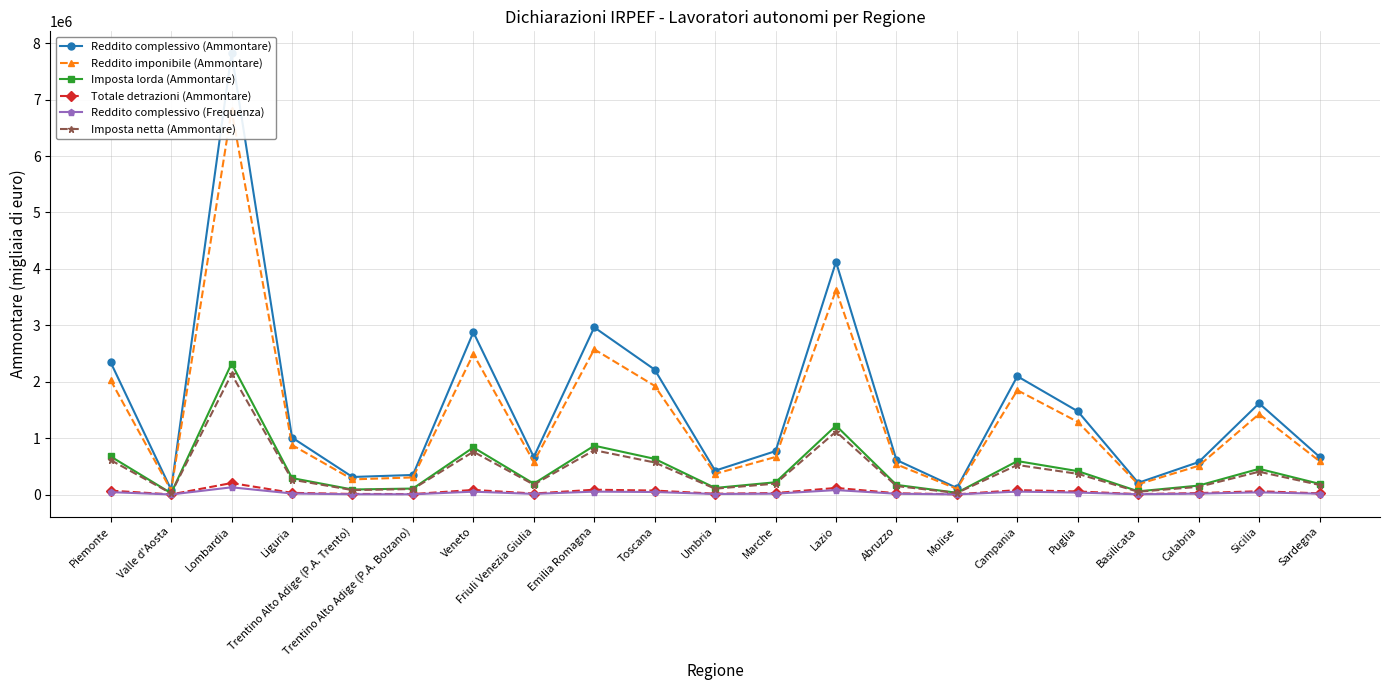

The Totale detrazioni (Ammontare) series shows 122463 at Veneto. True or false?

False